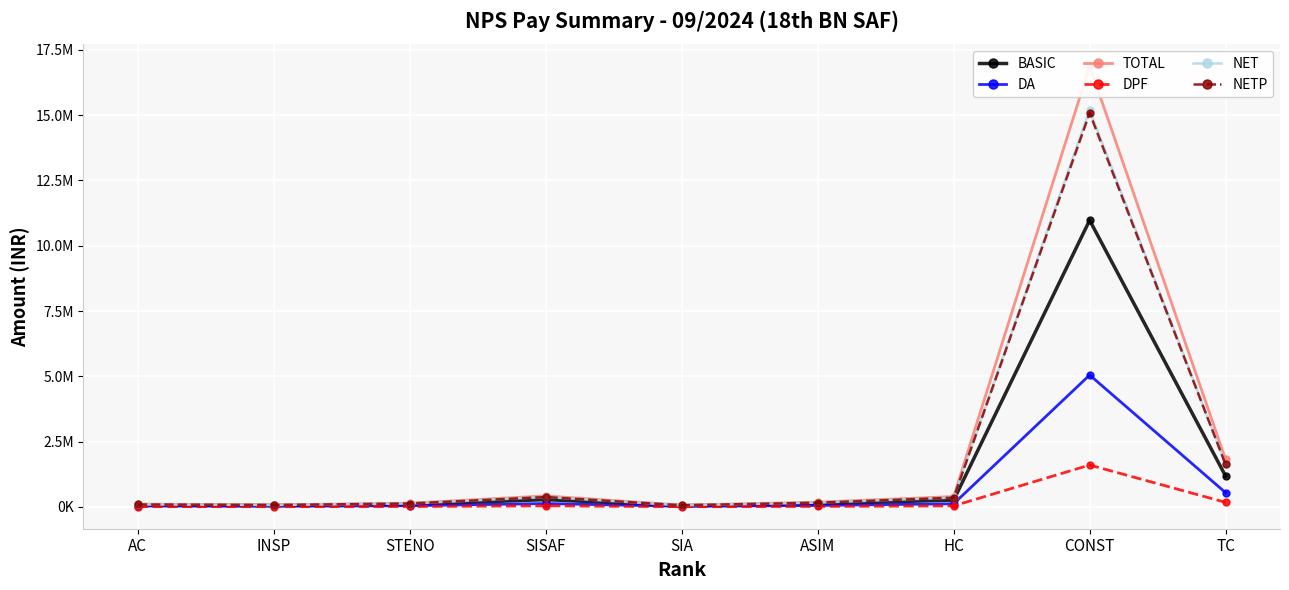

How many lines are shown in the chart?

6